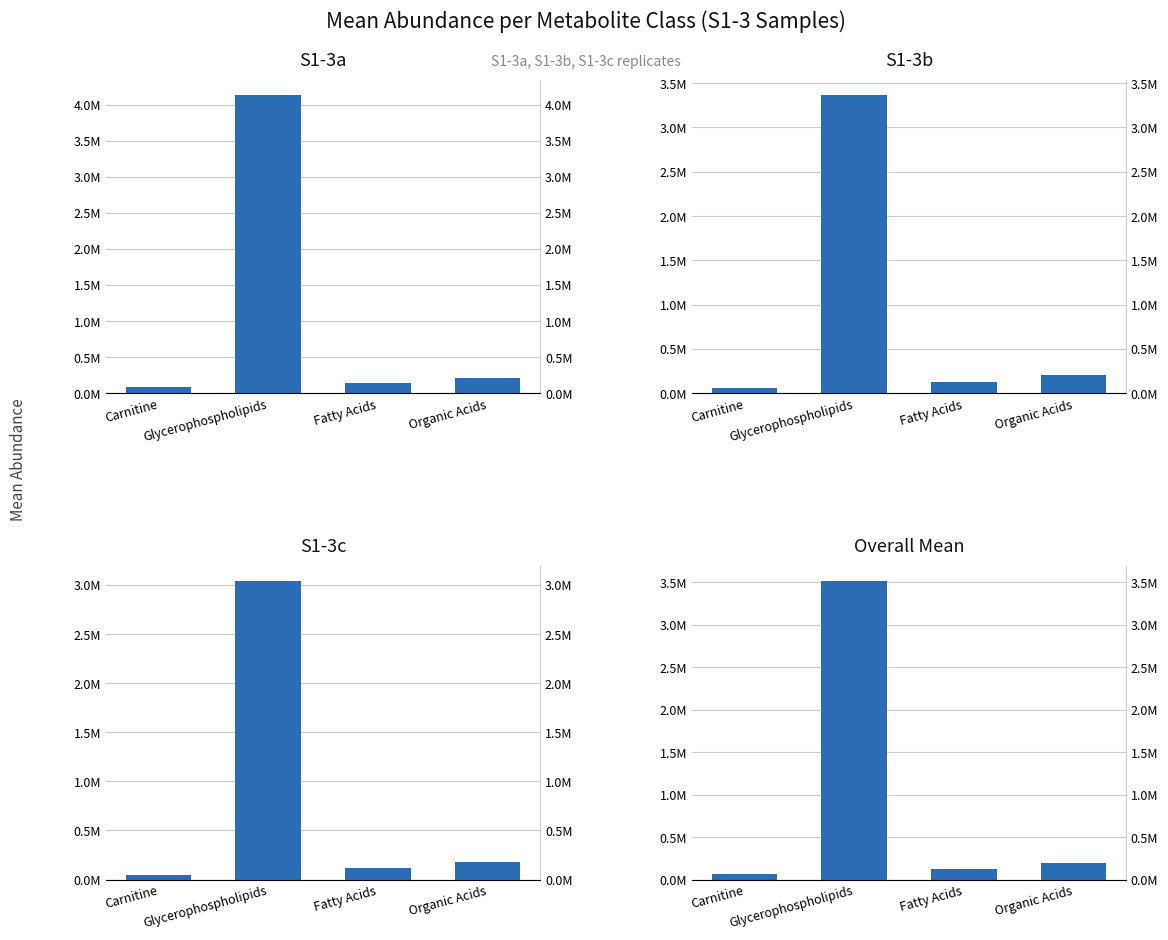

Rank the categories by S1-3c value from highest to lowest.

Glycerophospholipids, Organic Acids, Fatty Acids, Carnitine